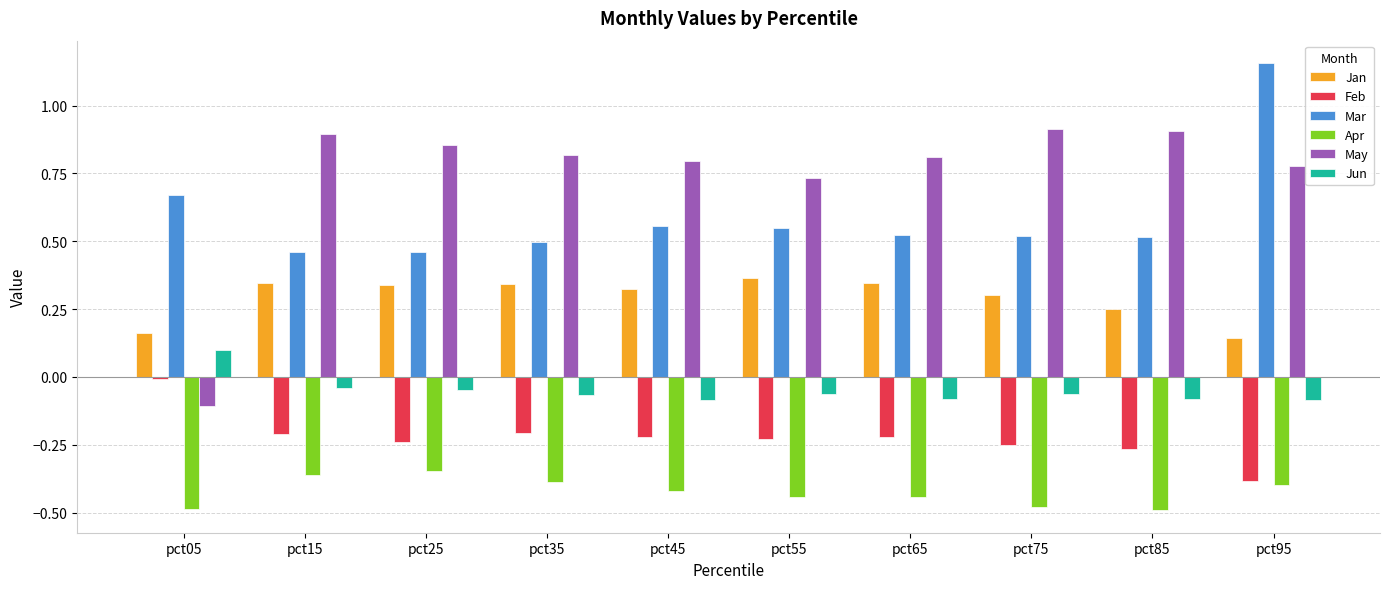

At which label does Feb reach its peak?

pct05